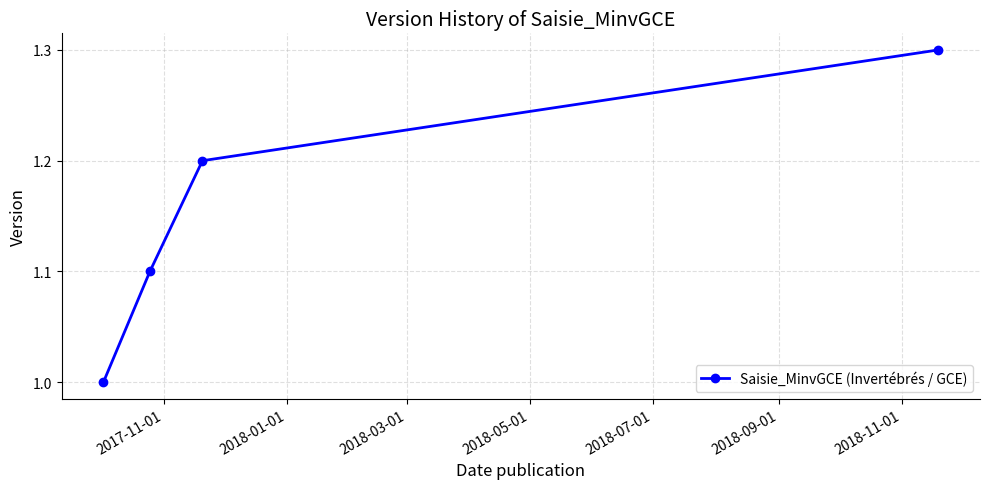

What is the value of the 4th point from the left?

1.3